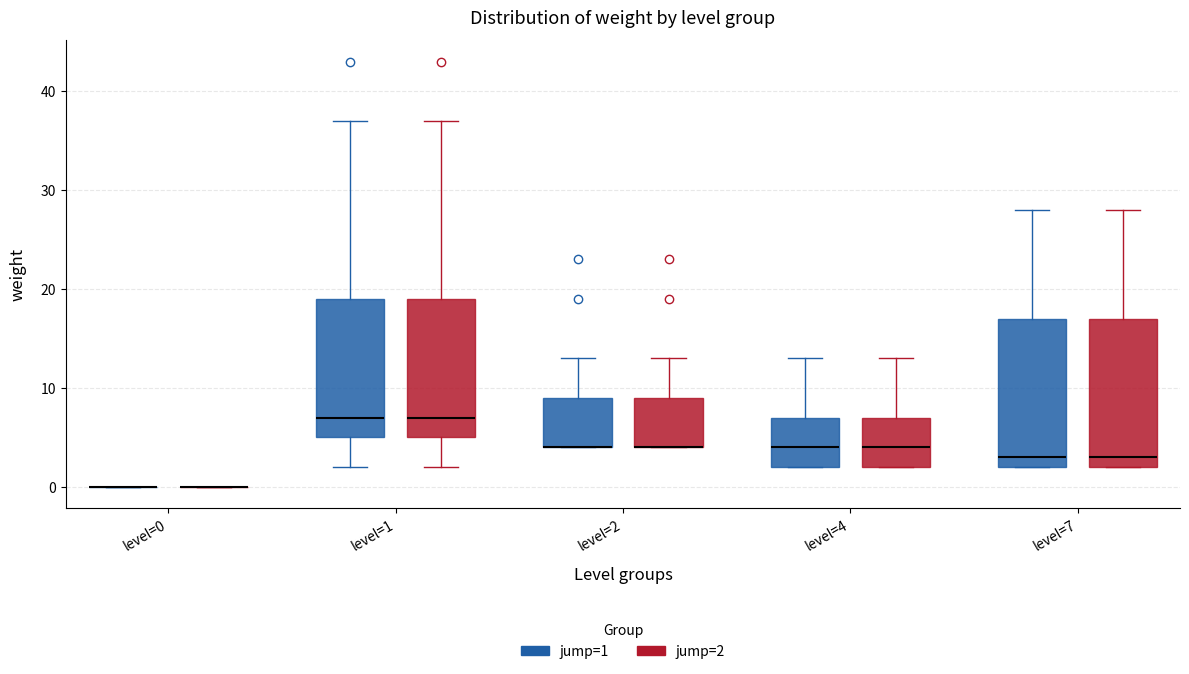

Reading left to right, read every box against the y-axis: the position of its median line, the range the box covers, and the ends of its whiskers. The values are not printed on the chart, so give them approximately, as read against the axis.

level=0 (jump=1): box collapsed to a line at 0, whiskers 0 to 0
level=0 (jump=2): box collapsed to a line at 0, whiskers 0 to 0
level=1 (jump=1): median 7, box 5 to 19, whiskers 2 to 37
level=1 (jump=2): median 7, box 5 to 19, whiskers 2 to 37
level=2 (jump=1): median 4 (drawn on the box's lower edge), box 4 to 9, whiskers 4 to 13
level=2 (jump=2): median 4 (drawn on the box's lower edge), box 4 to 9, whiskers 4 to 13
level=4 (jump=1): median 4, box 2 to 7, whiskers 2 to 13
level=4 (jump=2): median 4, box 2 to 7, whiskers 2 to 13
level=7 (jump=1): median 3, box 2 to 17, whiskers 2 to 28
level=7 (jump=2): median 3, box 2 to 17, whiskers 2 to 28